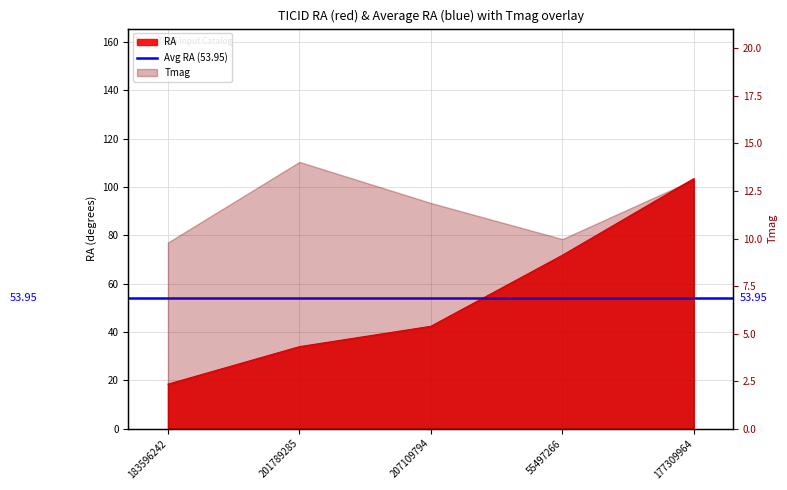

List the labels in order of value, smallest first.

183596242, 201789285, 207109794, 55497266, 177309964